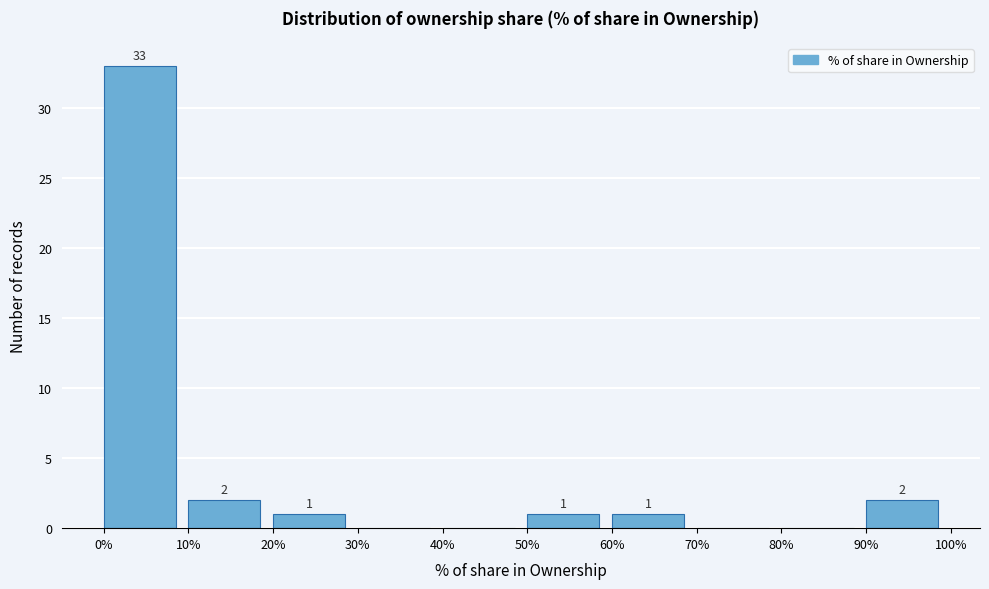

Which range on the x-axis has the tallest bar?

0% to 10%